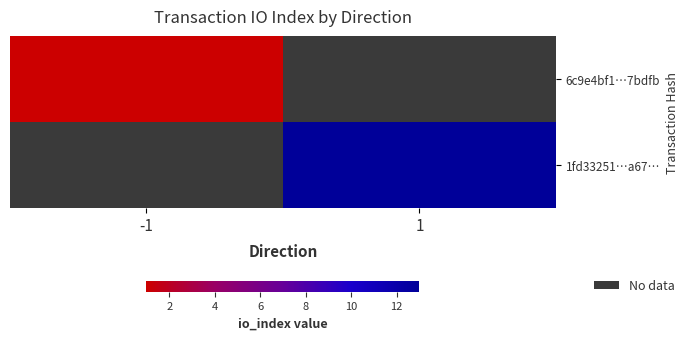

What is the highest value of the 6c9e4bf1…7bdfb series?

1.0